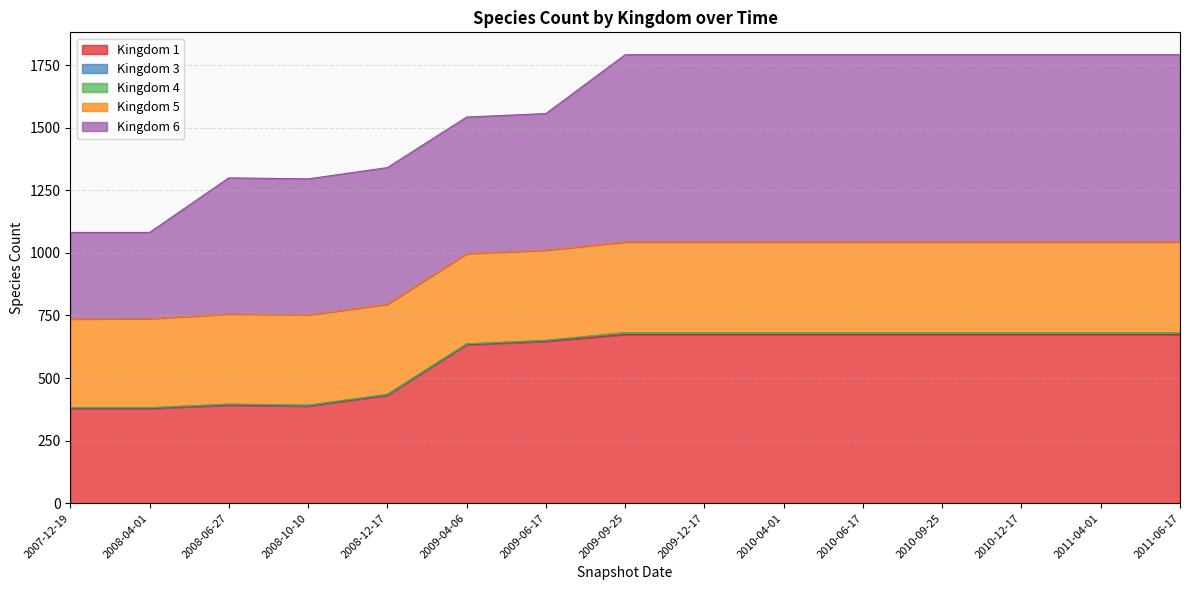

How many distinct data groups are displayed?

5